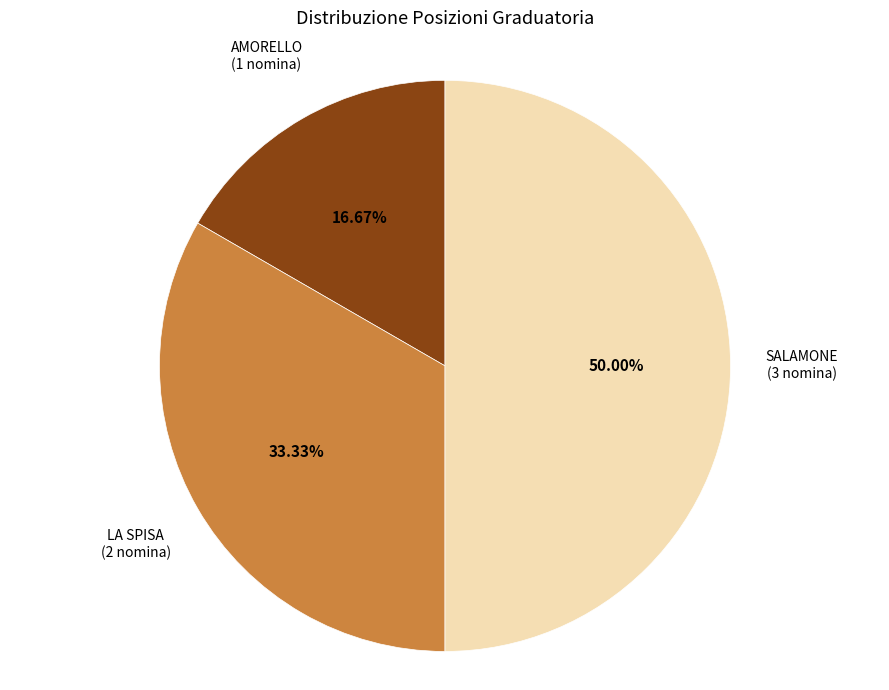

How many slices are in this pie chart?

3